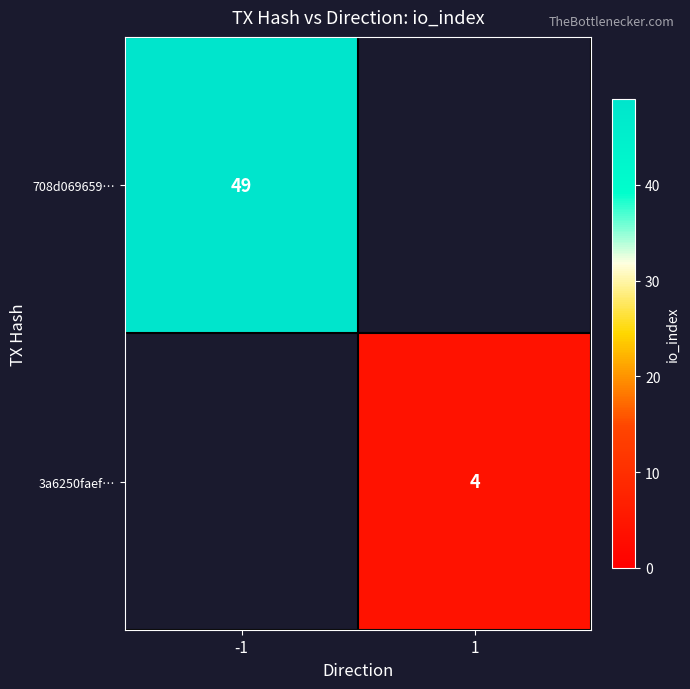

Is it true that 3a6250faef… equals 4 at 1?

True